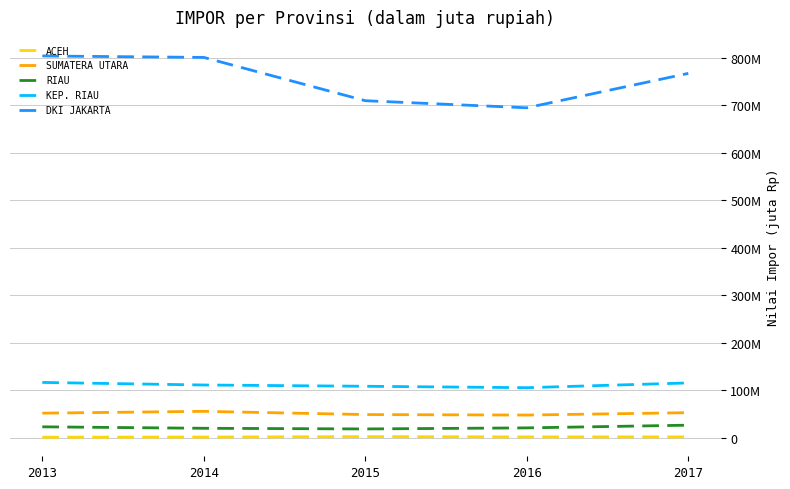

At which label is ACEH closest to 1854124?

2016